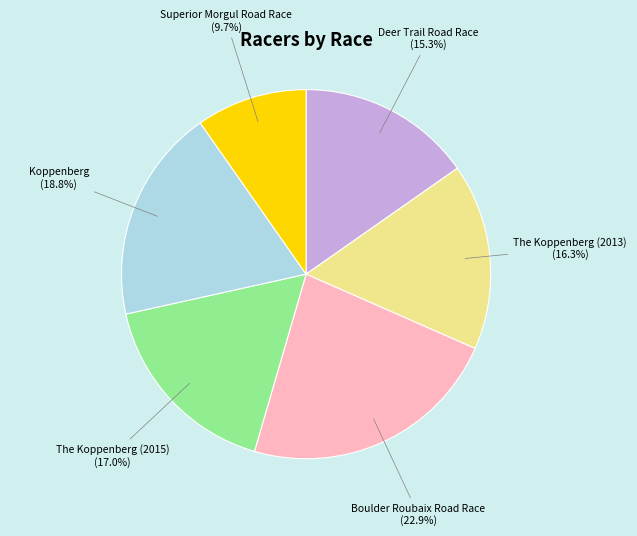

To the nearest percent, what is the difference between the largest and smallest slice percentages?

13%